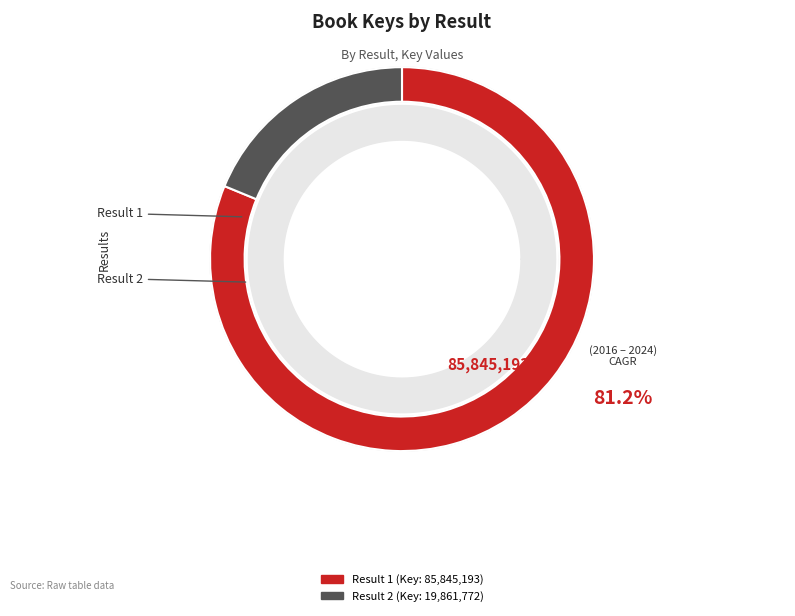

What is the ratio of the value at 1 to the value at 2?

4.3